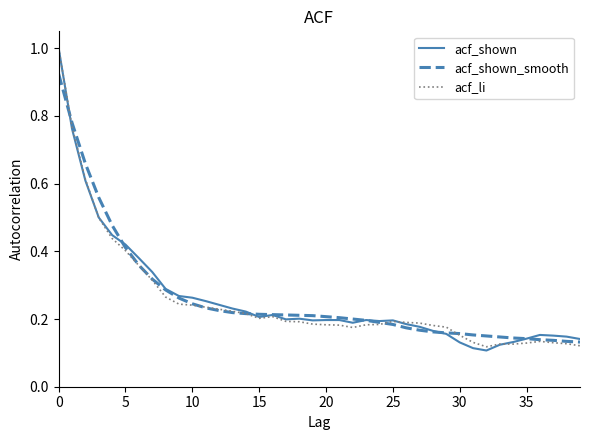

Which series has the widest spread of values?

acf_shown